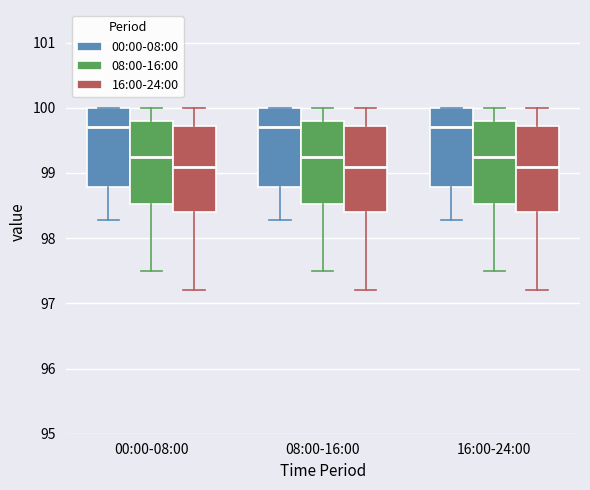

Where is the lower edge of the box for 08:00-16:00 (08:00-16:00) on the y-axis? The values are not printed on the chart, so give them approximately, as read against the axis.

98.5